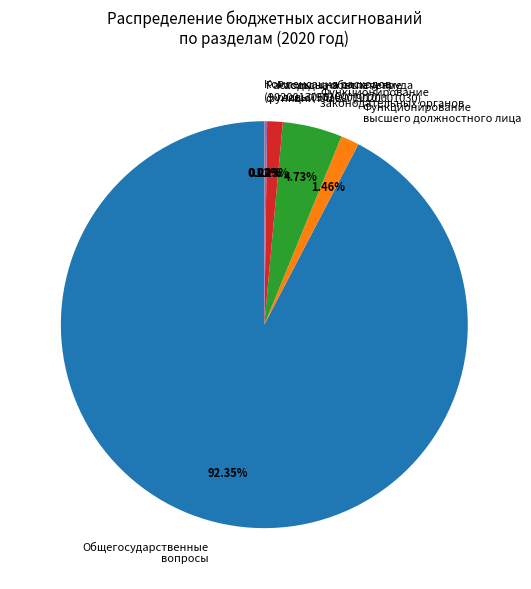

Between Функционирование высшего должностного лица and Функционирование законодательных органов, which is larger?

Функционирование законодательных органов